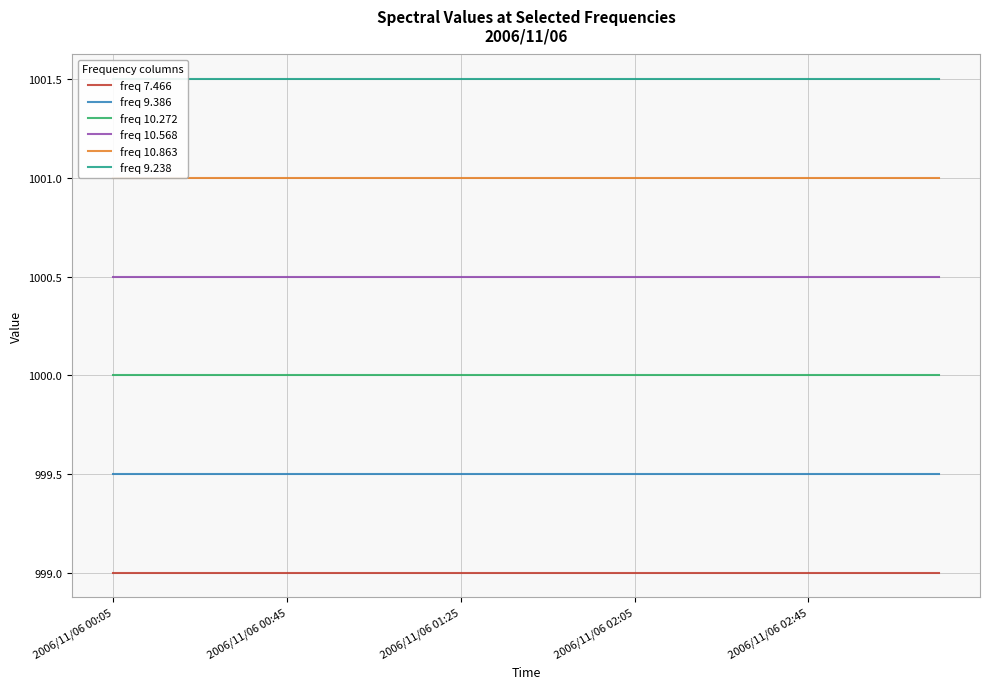

What is the lowest value of the freq 10.568 series?

1000.5